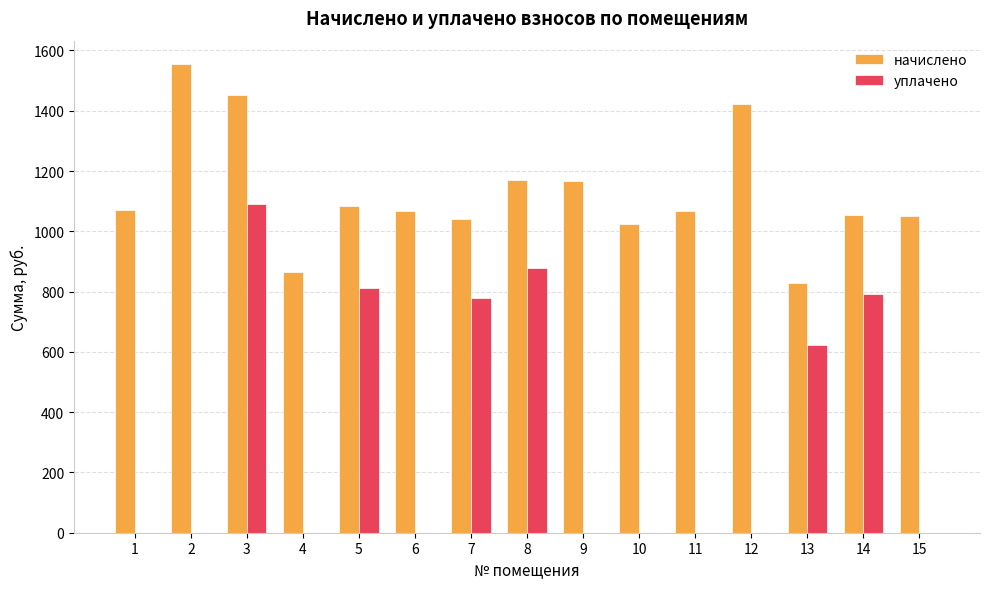

What is the total value across all series at 3?

2541.5